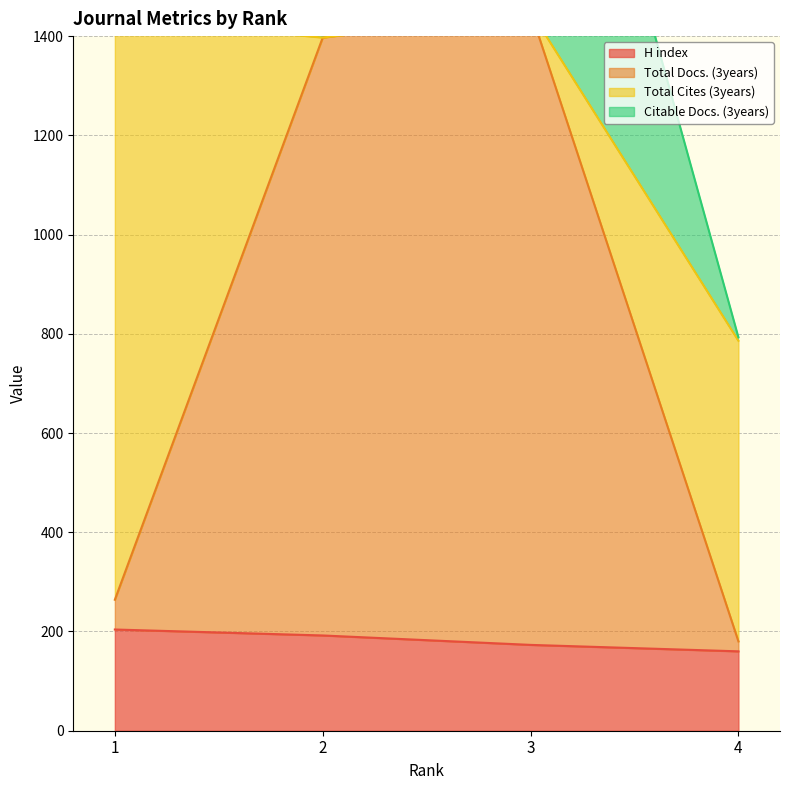

True or false: Total Docs. (3years) and H index intersect in this chart.

False